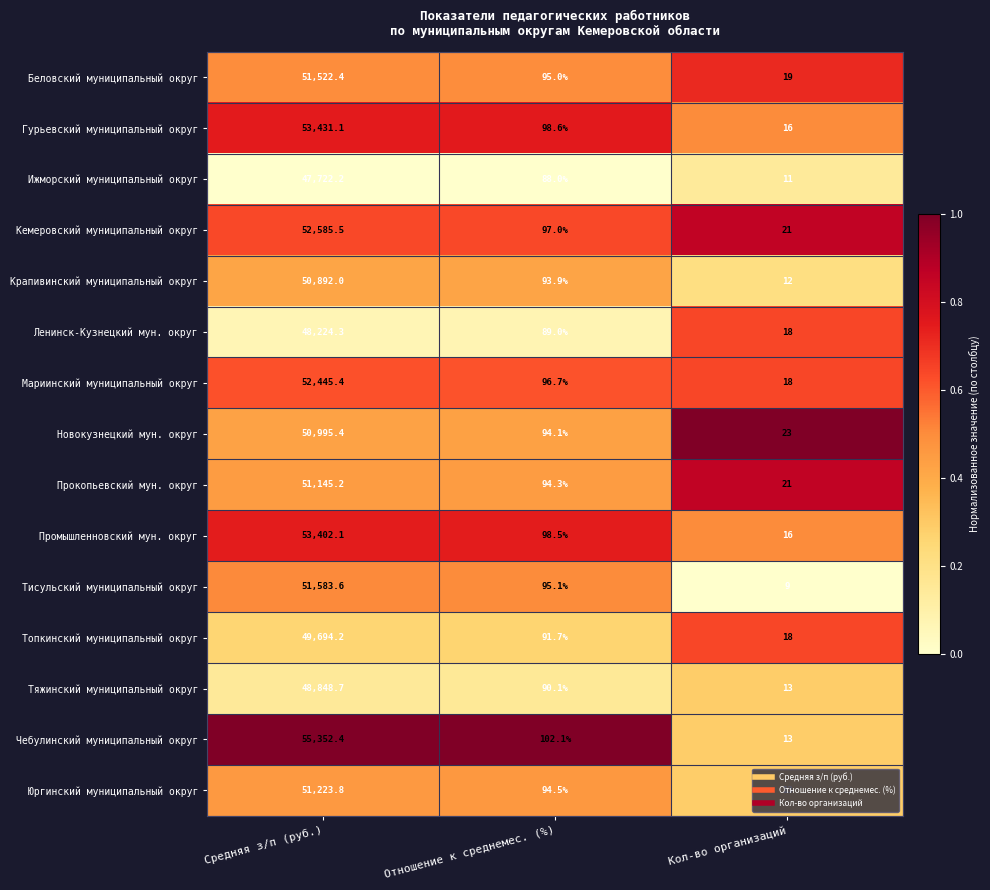

Which category has the highest value in the Гурьевский муниципальный округ series?

Средняя з/п (руб.)